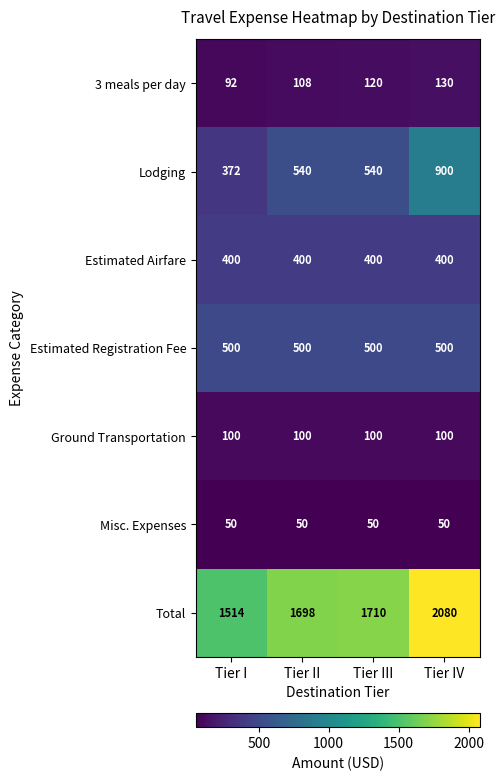

How many series are shown in this chart?

7